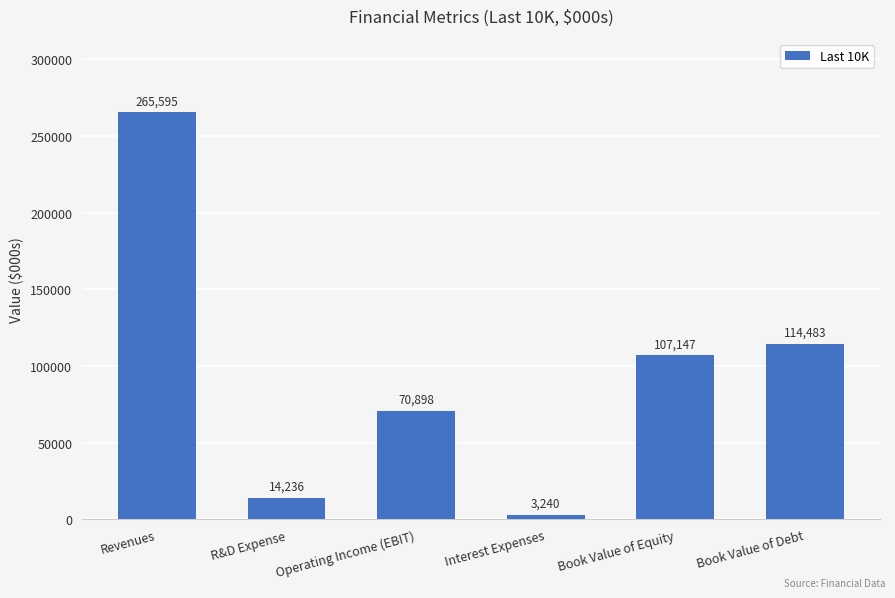

What is the change in value from Revenues to Book Value of Debt?

-151112